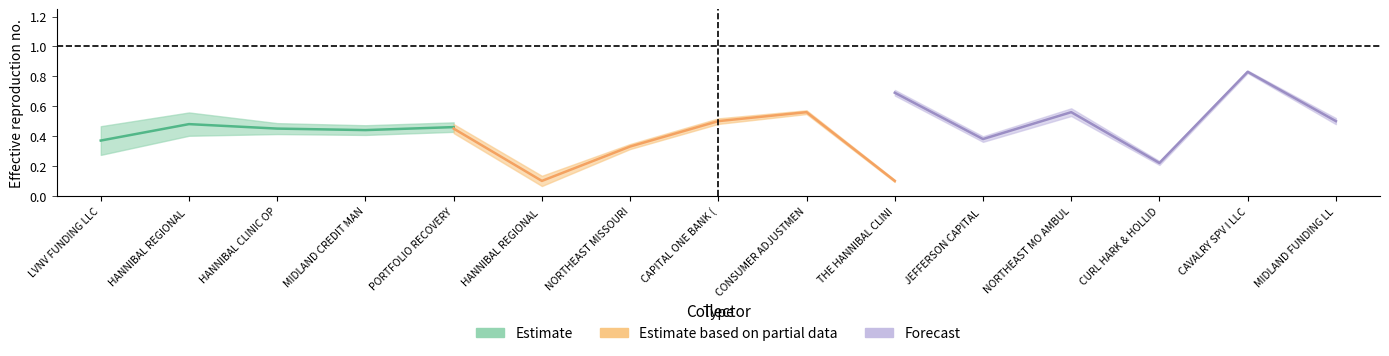

In percent_default_judgement20, how many points are higher than both neighbors (excluding endpoints)?

5